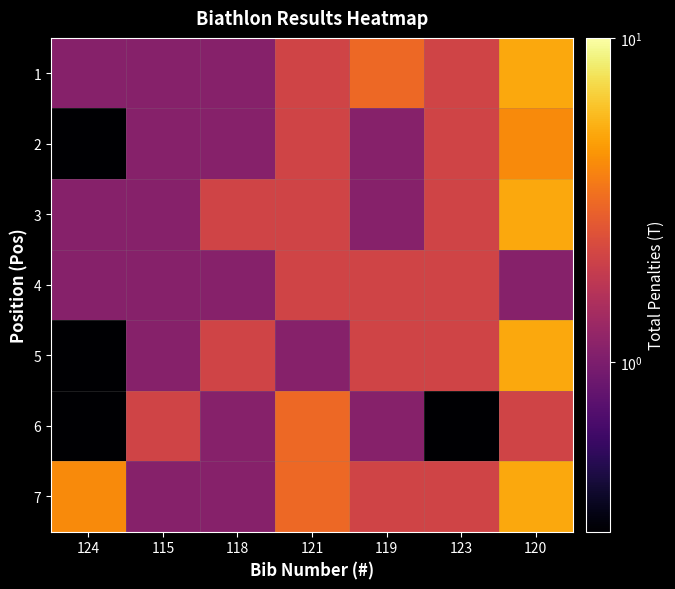

Reading left to right, transcribe all the data shown in this chart.

1: 124=1.1	115=1.1	118=1.1	121=2.1	119=3.1	123=2.1	120=5.1
2: 124=0.1	115=1.1	118=1.1	121=2.1	119=1.1	123=2.1	120=4.1
3: 124=1.1	115=1.1	118=2.1	121=2.1	119=1.1	123=2.1	120=5.1
4: 124=1.1	115=1.1	118=1.1	121=2.1	119=2.1	123=2.1	120=1.1
5: 124=0.1	115=1.1	118=2.1	121=1.1	119=2.1	123=2.1	120=5.1
6: 124=0.1	115=2.1	118=1.1	121=3.1	119=1.1	123=0.1	120=2.1
7: 124=4.1	115=1.1	118=1.1	121=3.1	119=2.1	123=2.1	120=5.1